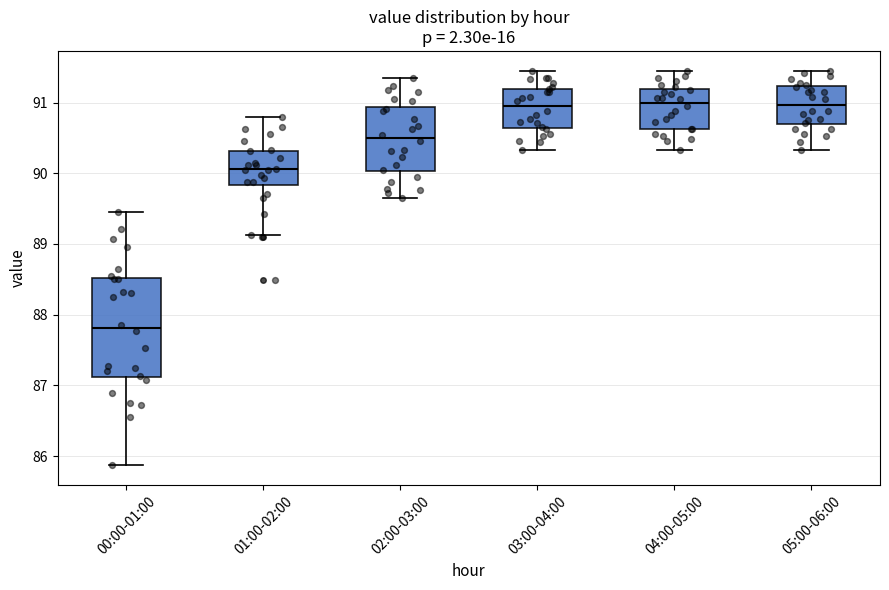

Reading left to right, read every box against the y-axis: the position of its median line, the range the box covers, and the ends of its whiskers. The values are not printed on the chart, so give them approximately, as read against the axis.

00:00-01:00: median 87.8, box 87.1 to 88.5, whiskers 85.9 to 89.5
01:00-02:00: median 90.1, box 89.8 to 90.3, whiskers 89.1 to 90.8
02:00-03:00: median 90.5, box 90.0 to 90.9, whiskers 89.7 to 91.3
03:00-04:00: median 91.0, box 90.6 to 91.2, whiskers 90.3 to 91.5
04:00-05:00: median 91.0, box 90.6 to 91.2, whiskers 90.3 to 91.4
05:00-06:00: median 91.0, box 90.7 to 91.2, whiskers 90.3 to 91.5